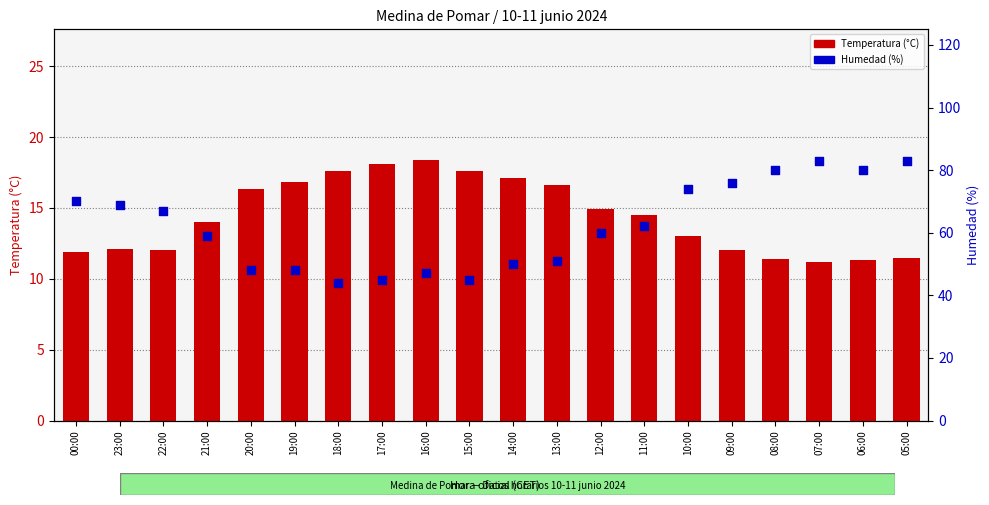

Which series has the largest Y range (max minus min)?

Humedad (%)